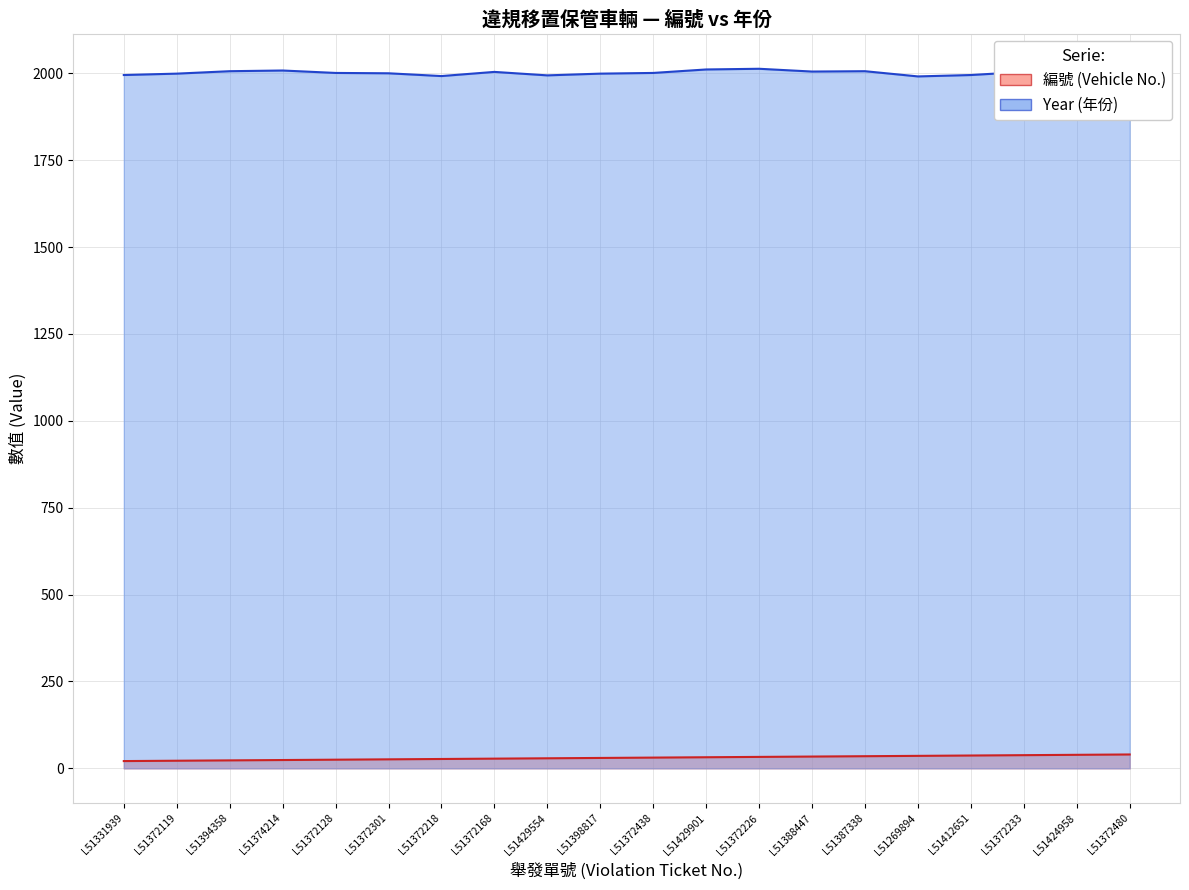

How many series are shown in this chart?

2